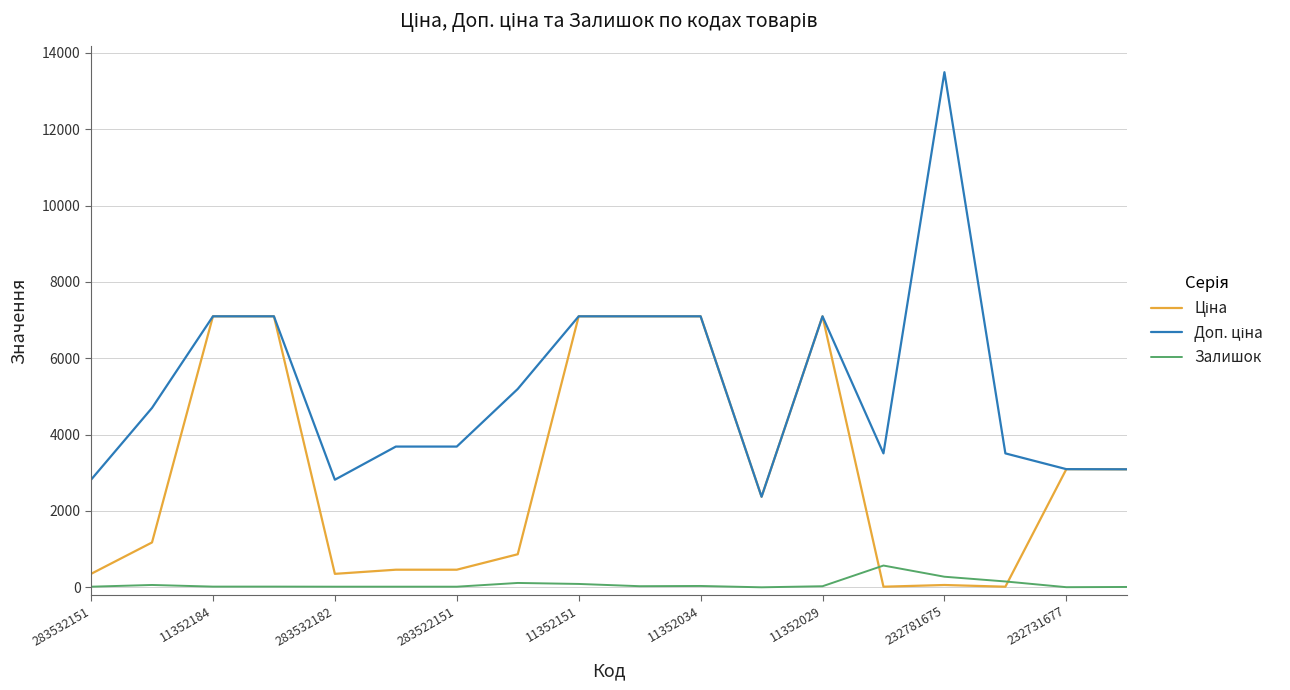

Reading right to left, extract all data points from this chart.

Ціна: 3091.2	3094.7	15.6	60.0	15.6	7098.8	2372.4	7098.8	7098.8	7098.8	865.9	460.8	460.8	352.2	7098.8	7098.8	1174.7	352.2
Доп. ціна: 3091.0	3095.0	3508.0	13493.2	3508.0	7098.8	2372.0	7098.8	7098.8	7098.8	5195.4	3686.5	3686.5	2818.0	7098.8	7098.8	4698.8	2818.0
Залишок: 9.0	3.0	153.0	277.0	570.0	28.0	0.0	35.0	29.0	88.0	114.0	16.0	16.0	16.0	18.0	18.0	61.0	16.0